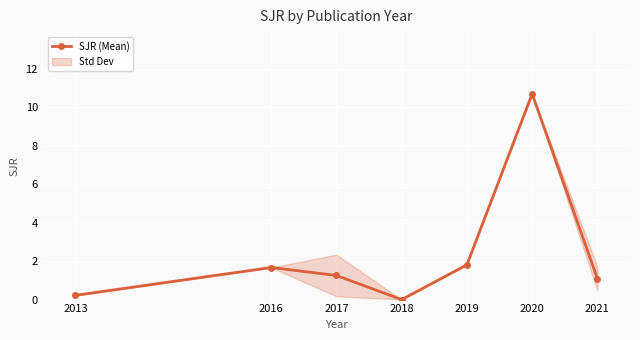

What is the sum of the values at 2020 and 2021?

11.8